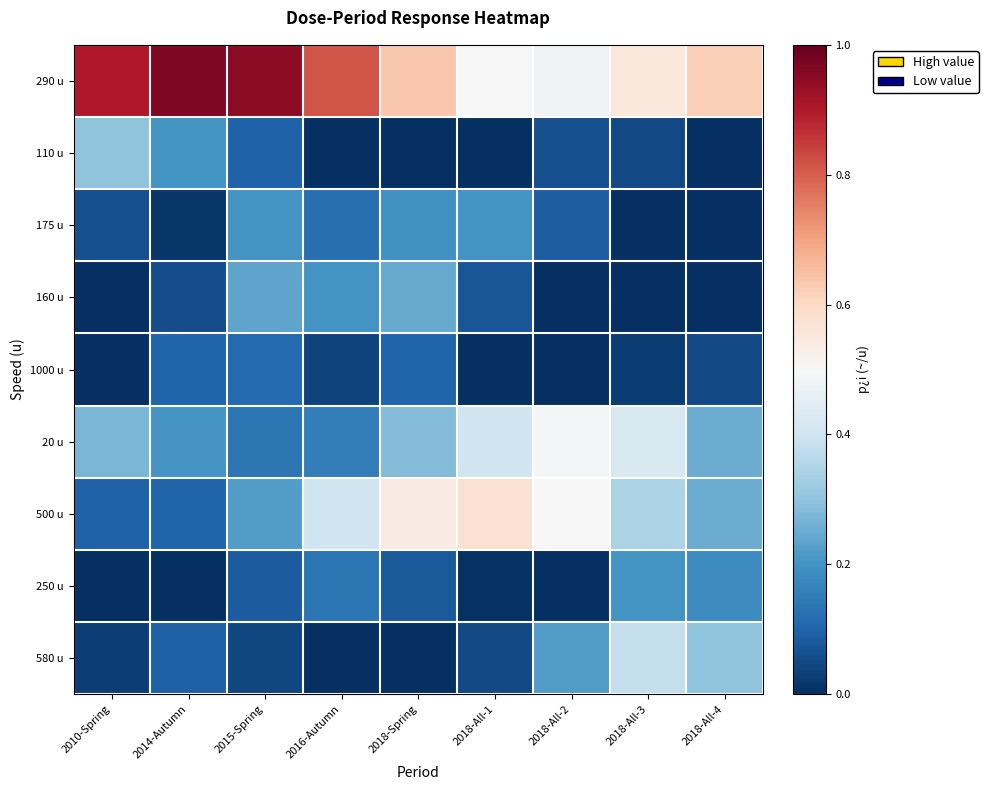

Reading left to right, extract all data points from this chart.

290 u: 2010-Spring=0.9	2014-Autumn=1.0	2015-Spring=0.9	2016-Autumn=0.8	2018-Spring=0.6	2018-All-1=0.5	2018-All-2=0.5	2018-All-3=0.6	2018-All-4=0.6
110 u: 2010-Spring=0.3	2014-Autumn=0.2	2015-Spring=0.1	2016-Autumn=0.0	2018-Spring=0.0	2018-All-1=0.0	2018-All-2=0.1	2018-All-3=0.0	2018-All-4=0.0
175 u: 2010-Spring=0.1	2014-Autumn=0.0	2015-Spring=0.2	2016-Autumn=0.1	2018-Spring=0.2	2018-All-1=0.2	2018-All-2=0.1	2018-All-3=0.0	2018-All-4=0.0
160 u: 2010-Spring=0.0	2014-Autumn=0.1	2015-Spring=0.2	2016-Autumn=0.2	2018-Spring=0.2	2018-All-1=0.1	2018-All-2=0.0	2018-All-3=0.0	2018-All-4=0.0
1000 u: 2010-Spring=0.0	2014-Autumn=0.1	2015-Spring=0.1	2016-Autumn=0.0	2018-Spring=0.1	2018-All-1=0.0	2018-All-2=0.0	2018-All-3=0.0	2018-All-4=0.0
20 u: 2010-Spring=0.3	2014-Autumn=0.2	2015-Spring=0.1	2016-Autumn=0.2	2018-Spring=0.3	2018-All-1=0.4	2018-All-2=0.5	2018-All-3=0.4	2018-All-4=0.3
500 u: 2010-Spring=0.1	2014-Autumn=0.1	2015-Spring=0.2	2016-Autumn=0.4	2018-Spring=0.5	2018-All-1=0.6	2018-All-2=0.5	2018-All-3=0.3	2018-All-4=0.3
250 u: 2010-Spring=0.0	2014-Autumn=0.0	2015-Spring=0.1	2016-Autumn=0.1	2018-Spring=0.1	2018-All-1=0.0	2018-All-2=0.0	2018-All-3=0.2	2018-All-4=0.2
580 u: 2010-Spring=0.0	2014-Autumn=0.1	2015-Spring=0.0	2016-Autumn=0.0	2018-Spring=0.0	2018-All-1=0.0	2018-All-2=0.2	2018-All-3=0.4	2018-All-4=0.3